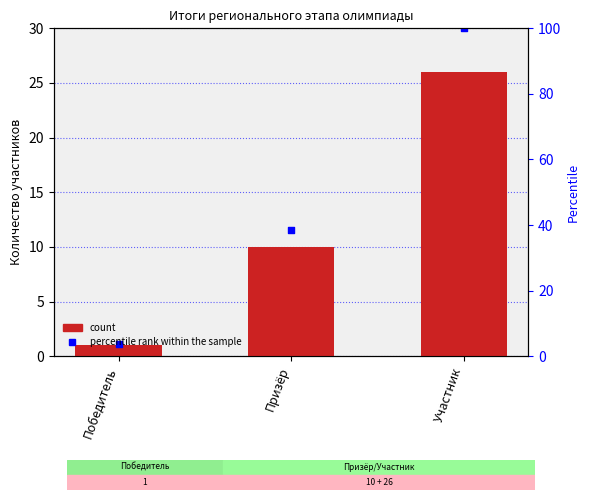

Which series has the largest total across all categories?

percentile rank within the sample